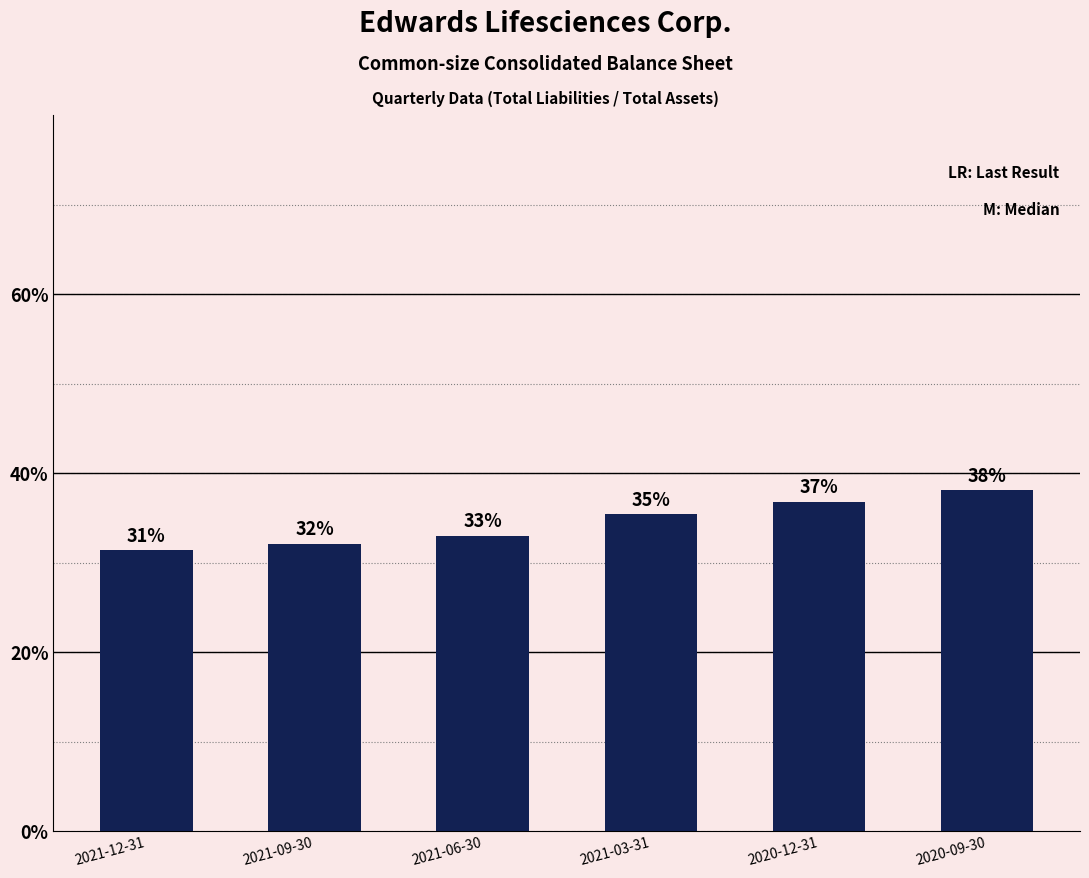

Are the bars horizontal?

No